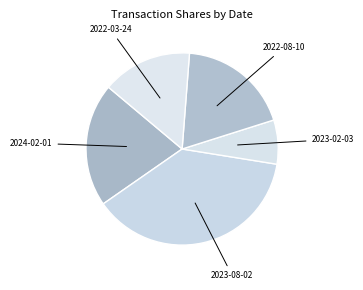

Rank the categories by value from lowest to highest.

2023-02-03, 2022-03-24, 2022-08-10, 2024-02-01, 2023-08-02